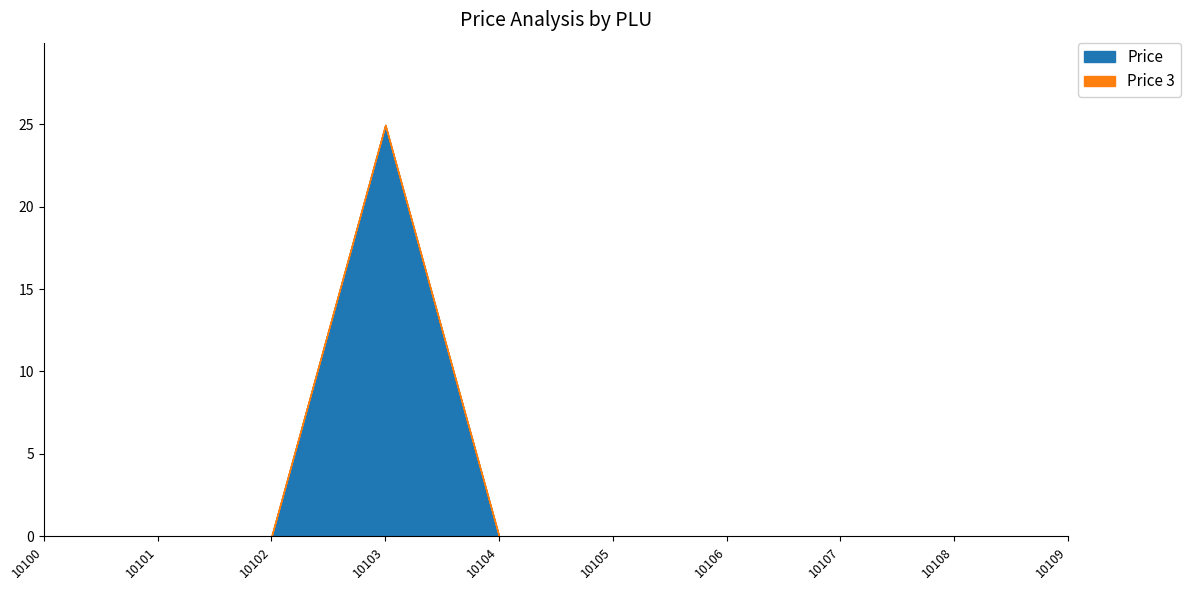

How many data points does each series have?

10